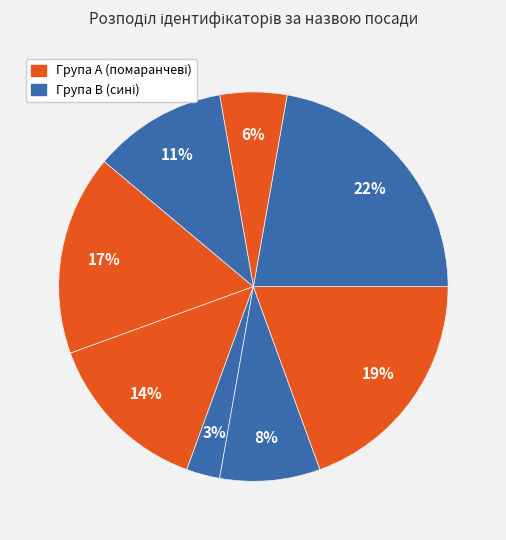

How many segments does this pie chart have?

8